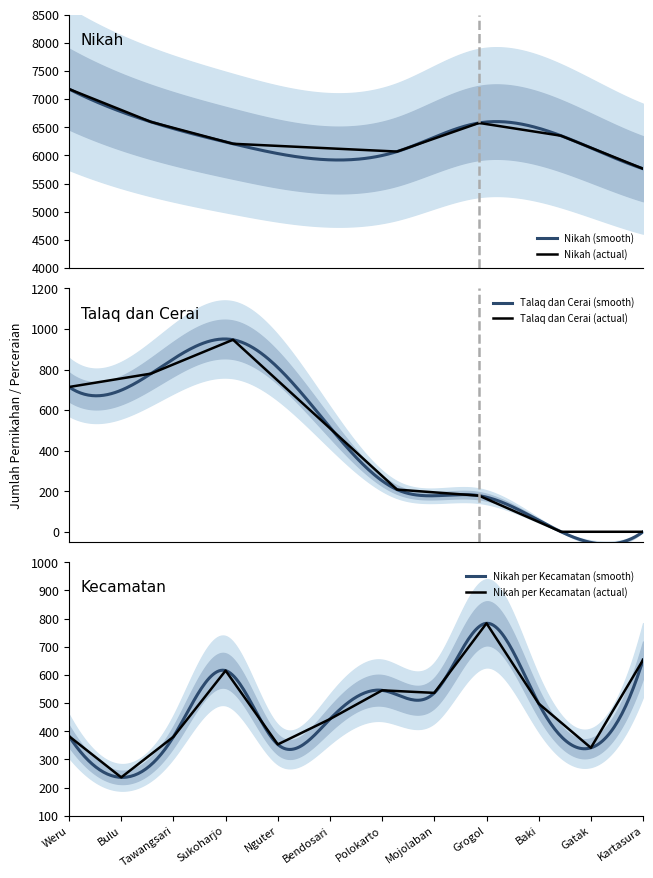

What is the maximum value for Nikah (actual)?

7179